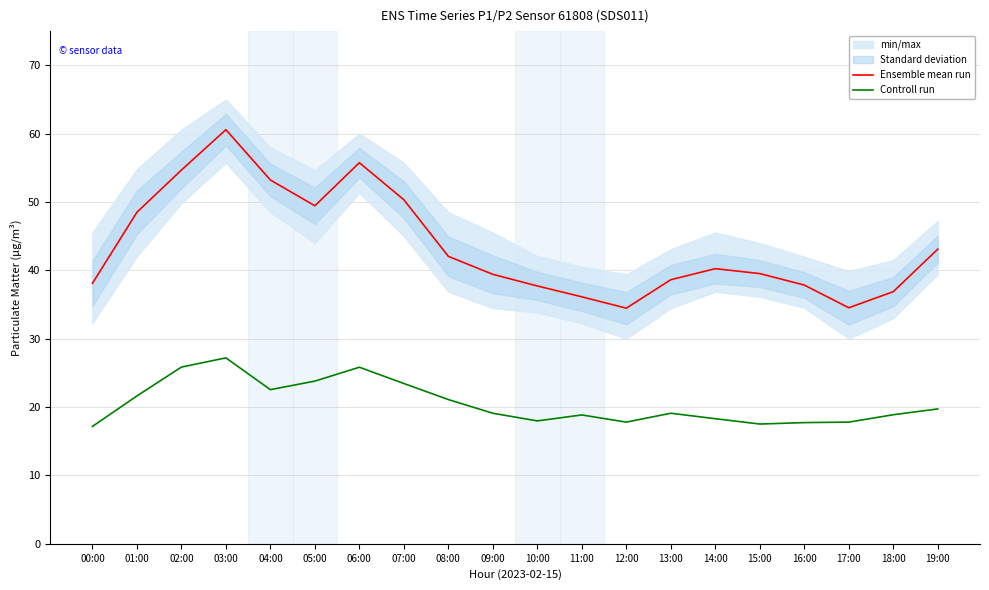

True or false: Ensemble mean run and Controll run intersect in this chart.

False